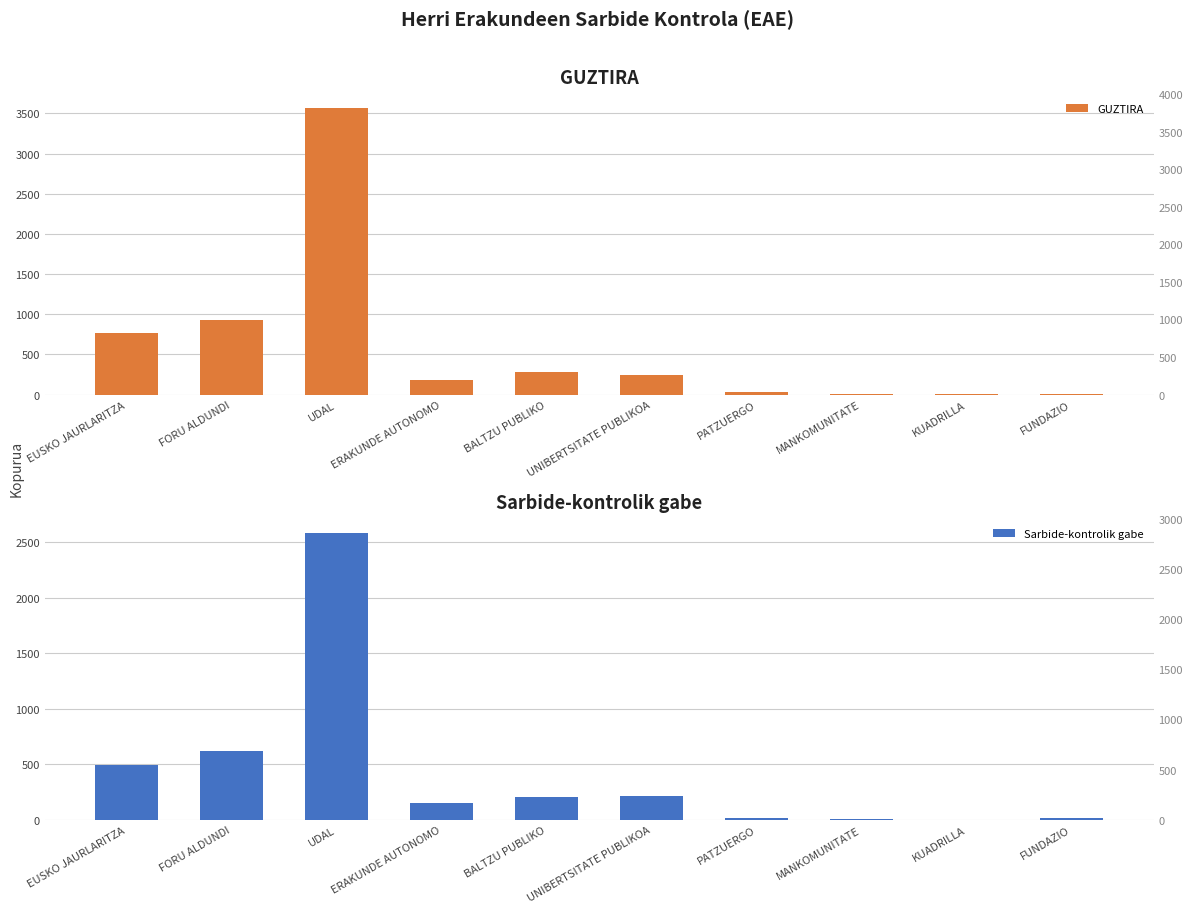

Reading right to left, what are all the values shown in this chart?

GUZTIRA: FUNDAZIO=14	KUADRILLA=2	MANKOMUNITATE=11	PATZUERGO=28	UNIBERTSITATE PUBLIKOA=239	BALTZU PUBLIKO=277	ERAKUNDE AUTONOMO=181	UDAL=3565	FORU ALDUNDI=924	EUSKO JAURLARITZA=764
Sarbide-kontrolik gabe: FUNDAZIO=14	KUADRILLA=2	MANKOMUNITATE=11	PATZUERGO=14	UNIBERTSITATE PUBLIKOA=216	BALTZU PUBLIKO=206	ERAKUNDE AUTONOMO=154	UDAL=2579	FORU ALDUNDI=620	EUSKO JAURLARITZA=492